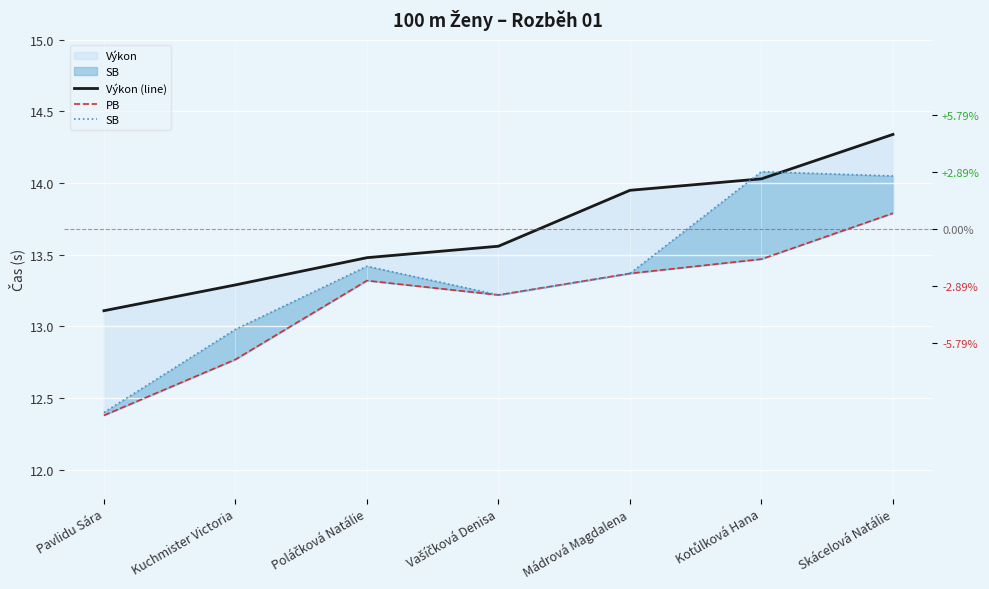

True or false: PB and Výkon (line) cross at least once.

False